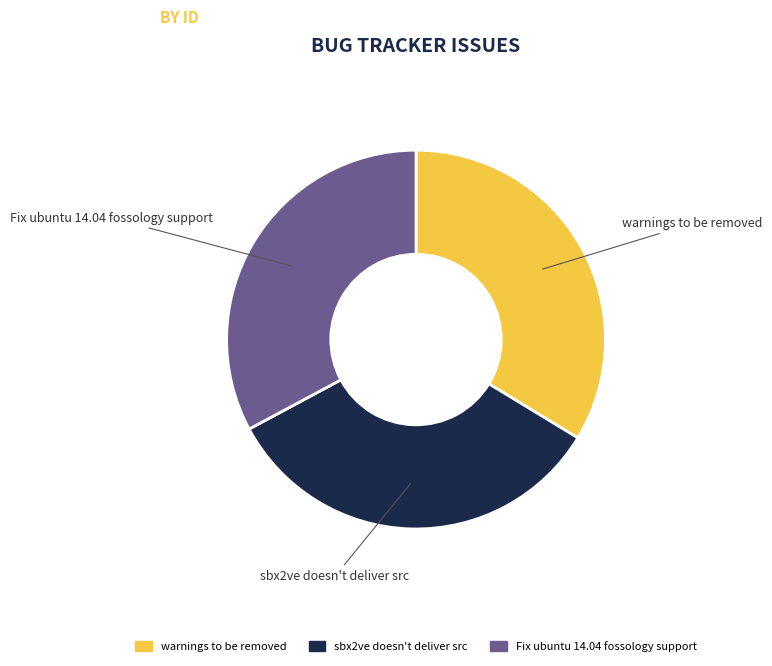

Is there a majority slice in this chart?

No